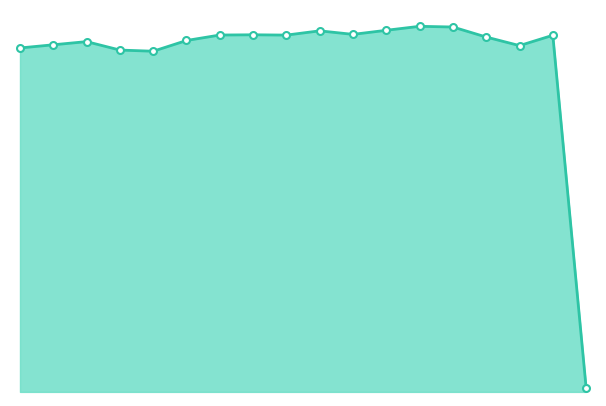

At which category does the chart reach its peak across all series?

2017